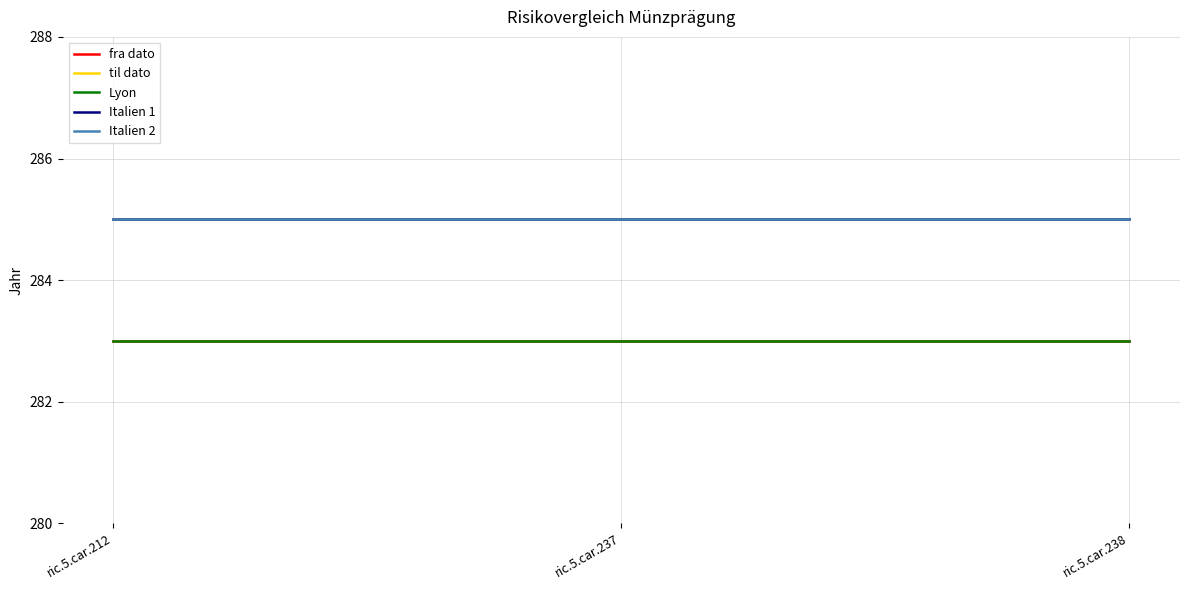

Does the chart have visible grid lines?

Yes